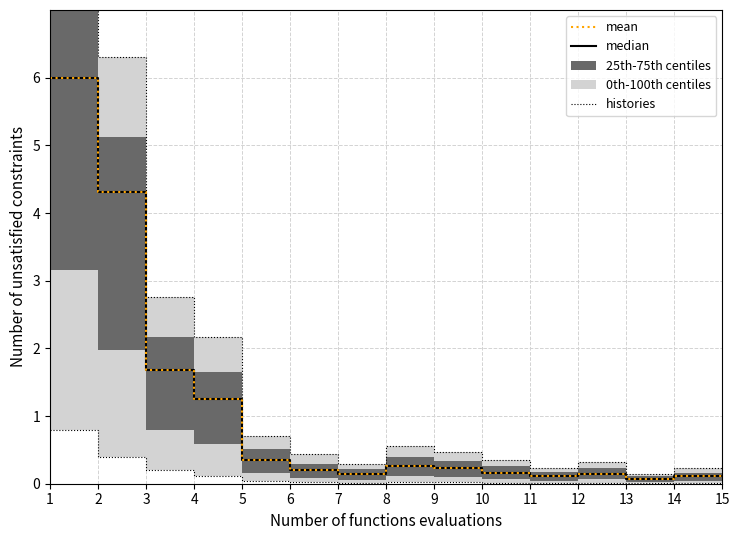

What is the difference between the highest and lowest values at 12?

0.1